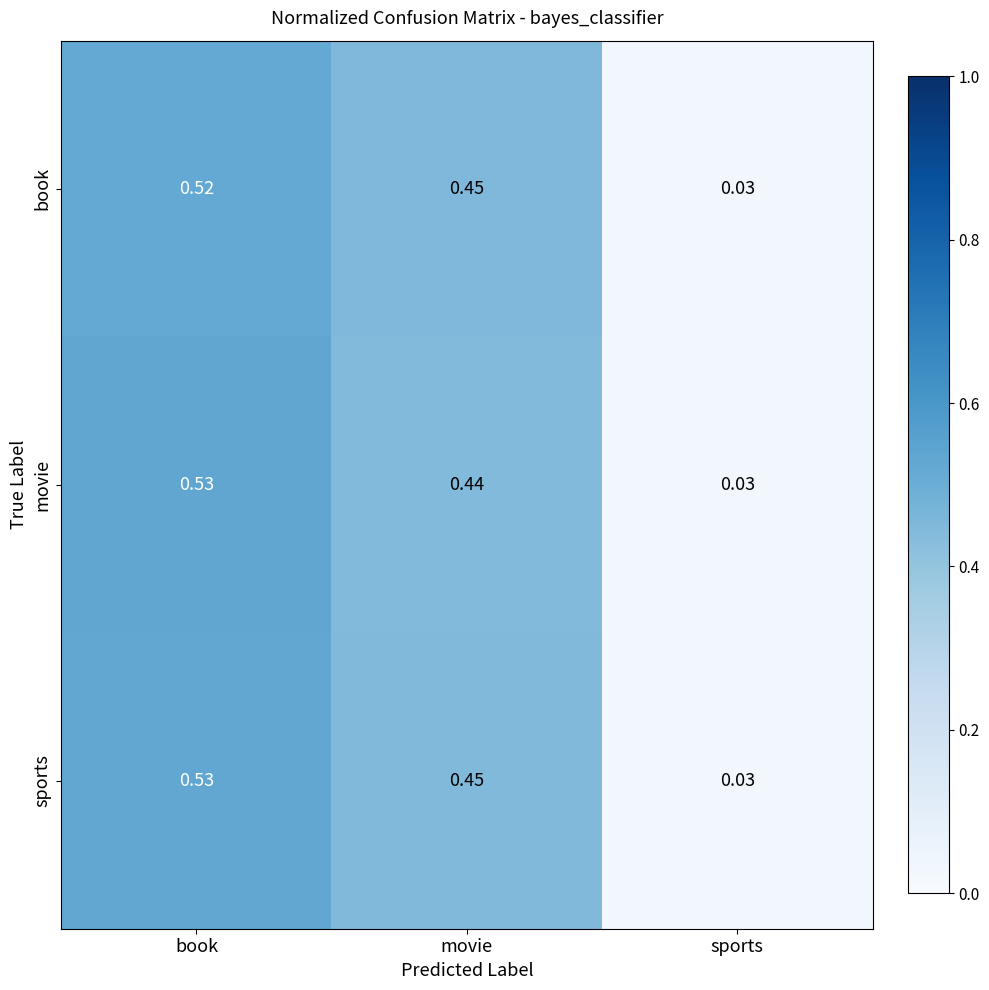

Which category has the highest value in the movie series?

book